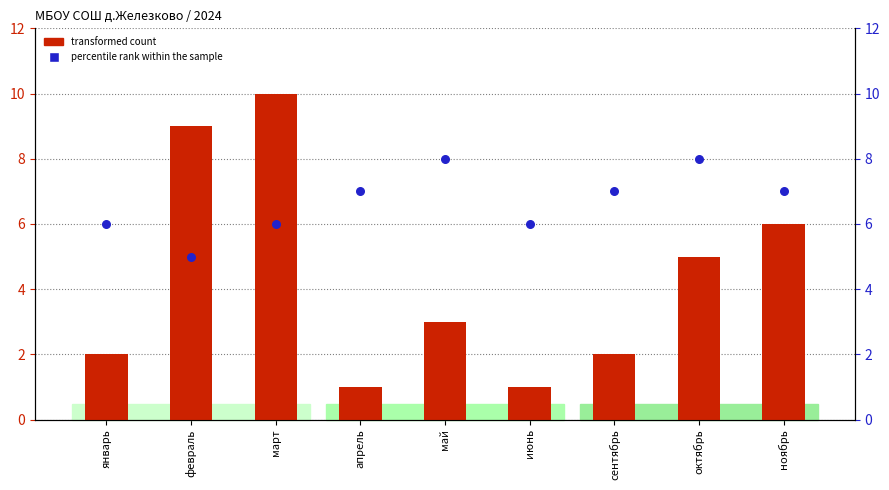

Which series contains the lowest Y value?

transformed count